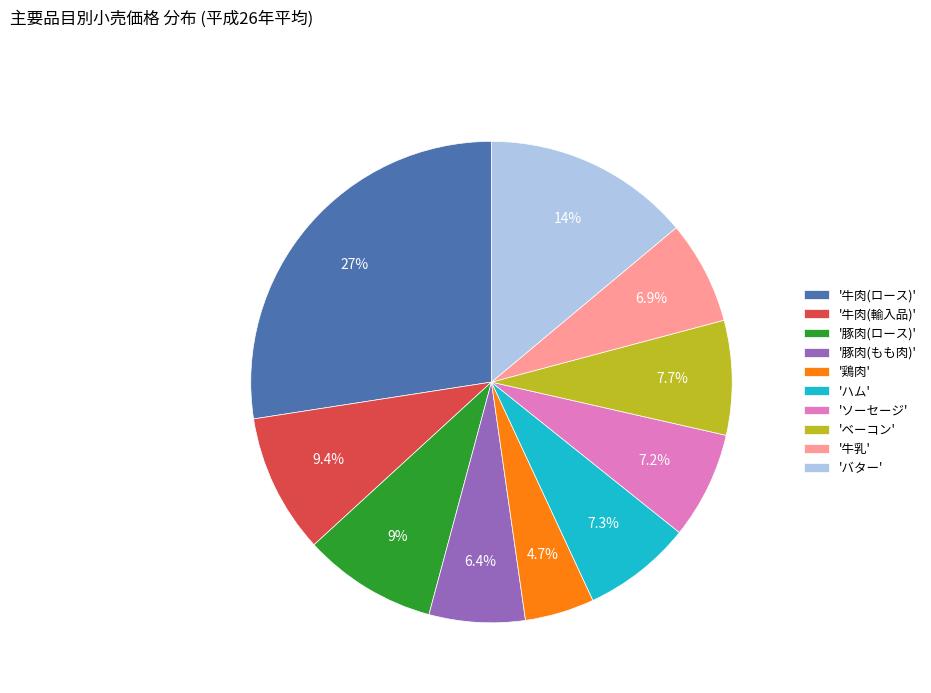

Approximately how many times larger is the value at 'バター' compared to '豚肉(もも肉)'?

2.2